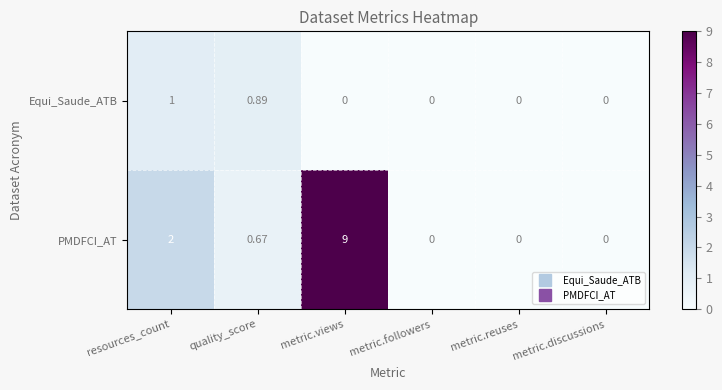

Which series has the largest total across all categories?

PMDFCI_AT